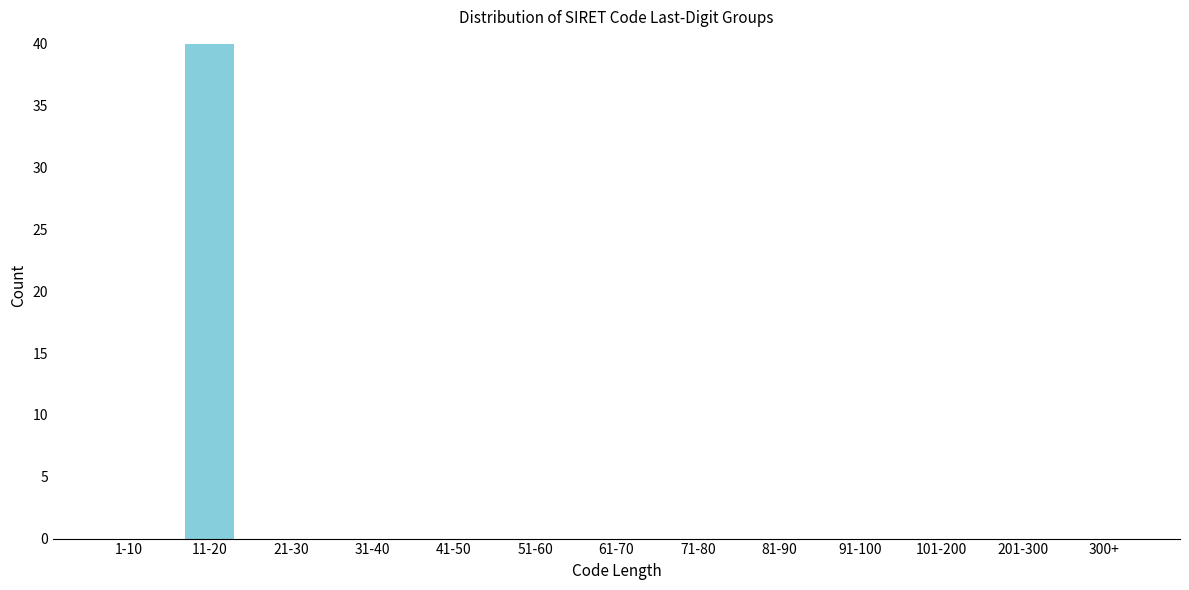

Reading right to left, what are all the values shown in this chart?

300+=0	201-300=0	101-200=0	91-100=0	81-90=0	71-80=0	61-70=0	51-60=0	41-50=0	31-40=0	21-30=0	11-20=40	1-10=0